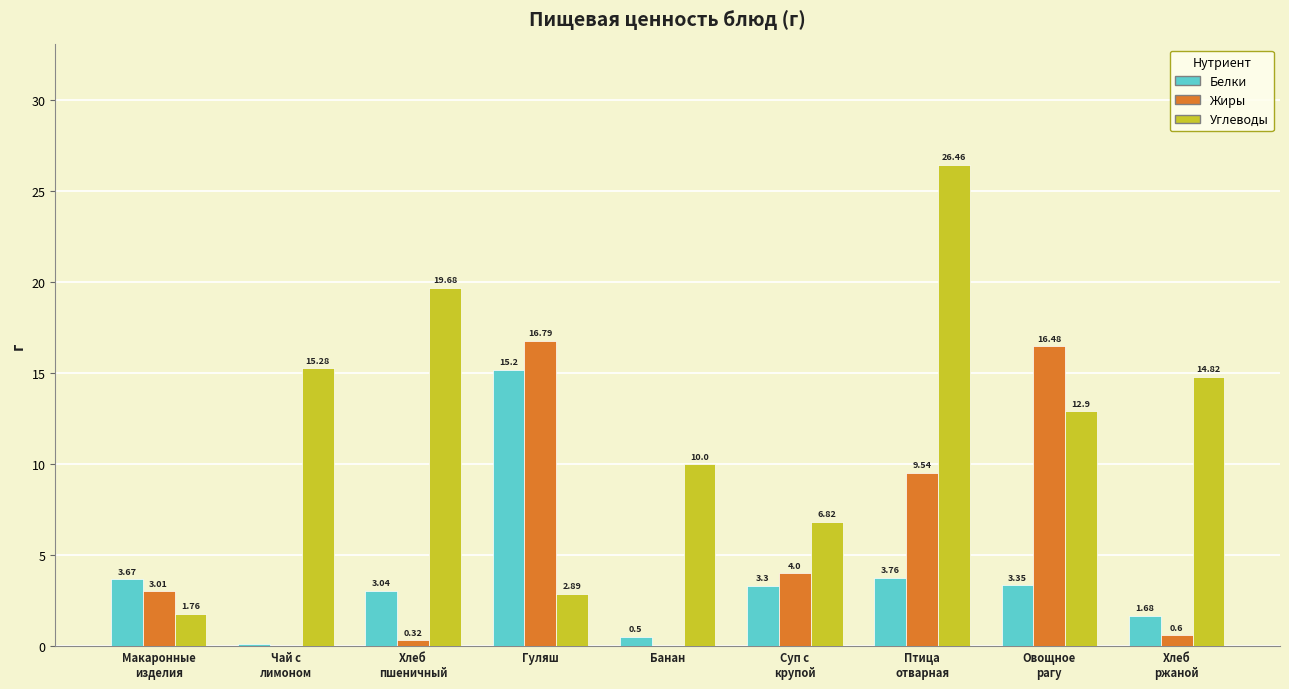

What are all the series names shown in the legend?

Белки, Жиры, Углеводы